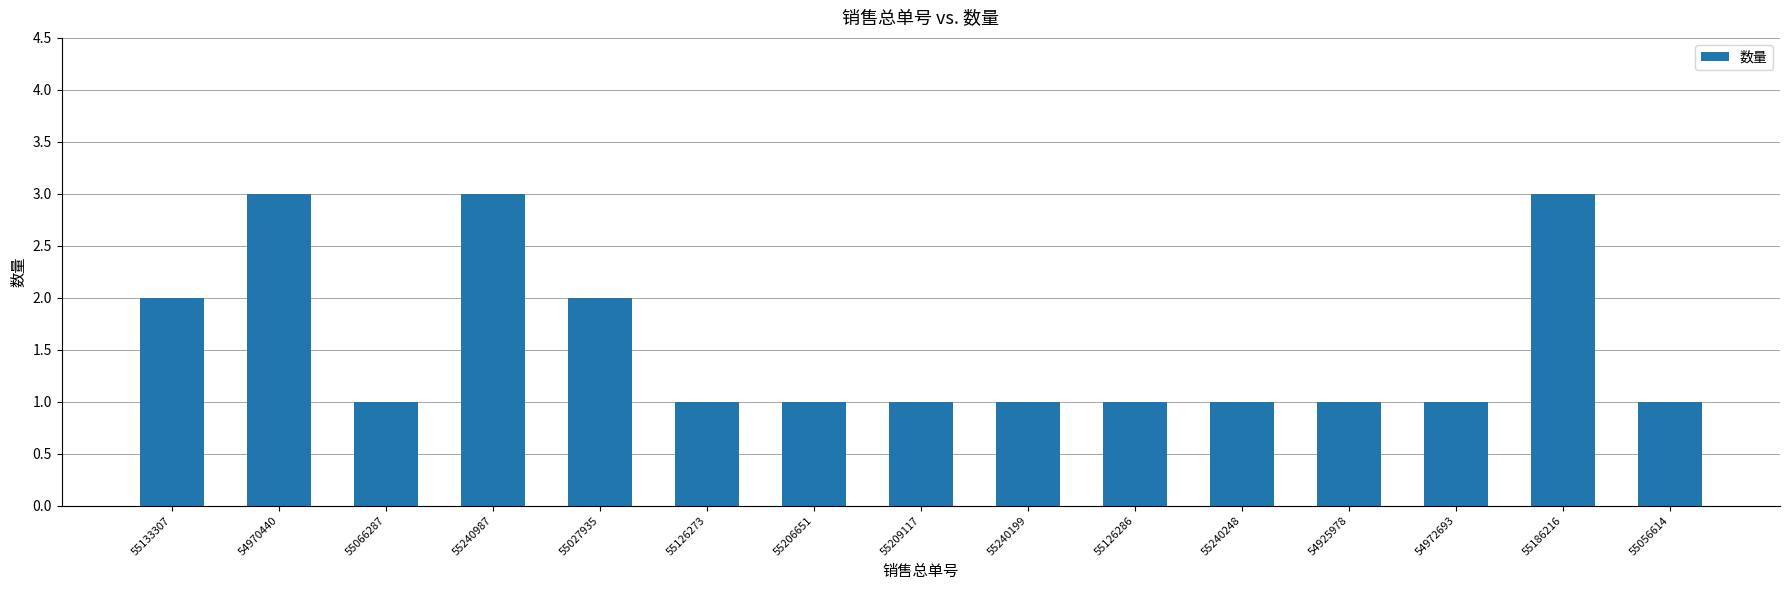

What is the sum of all values?

23